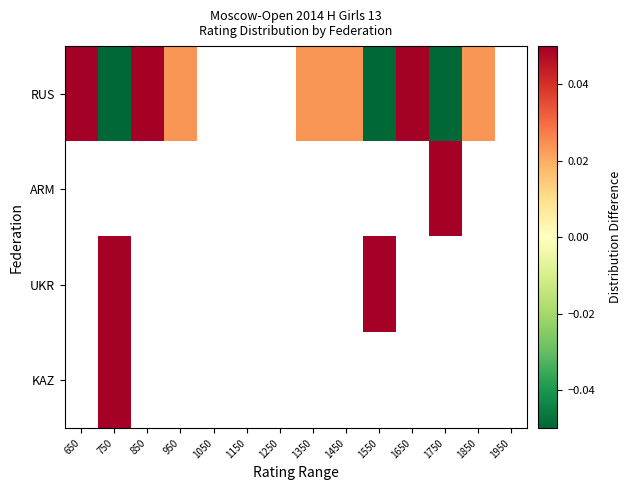

How many series are shown in this chart?

4